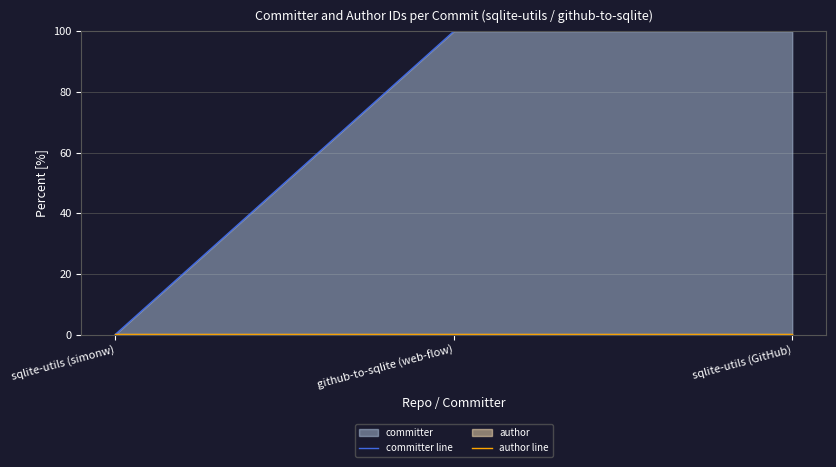

Rank the series by their average value, from highest to lowest.

committer line, author line